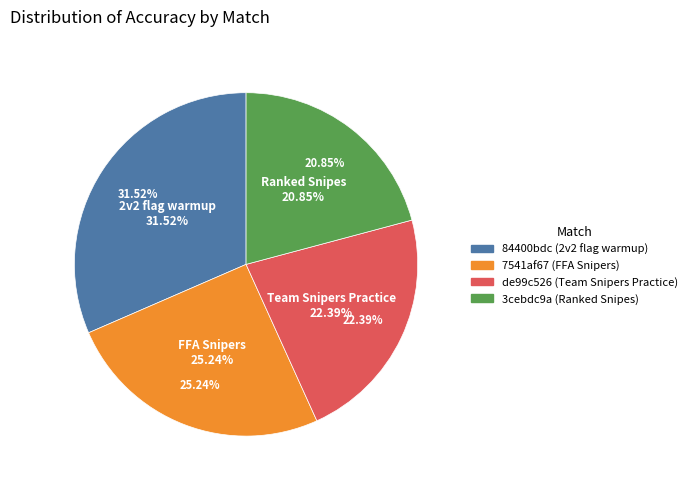

True or false: 84400bdc (2v2 flag warmup) accounts for 32% of the total.

True